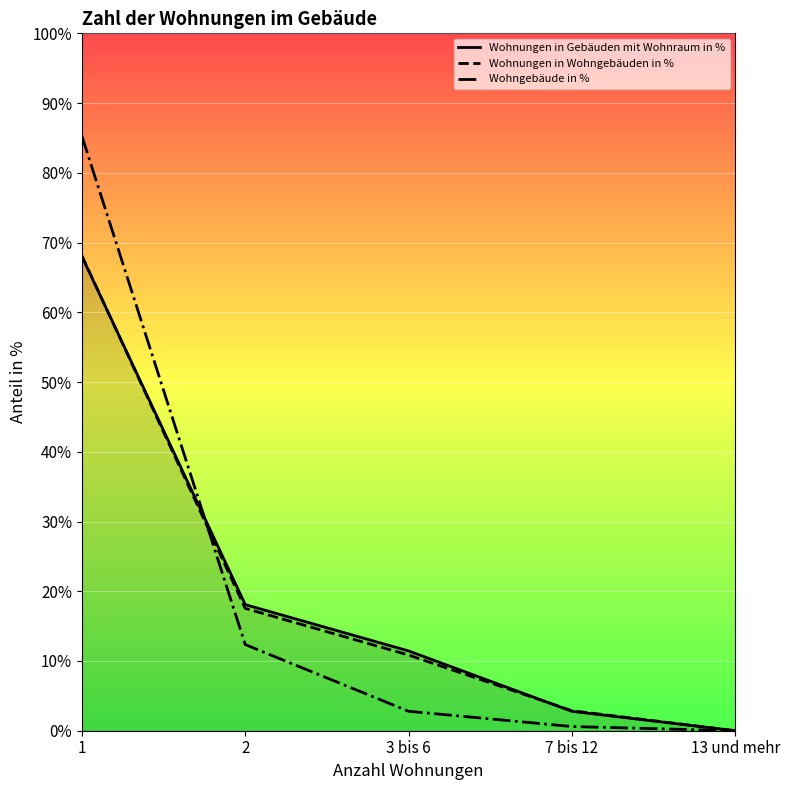

List the labels in order of Wohnungen in Gebäuden mit Wohnraum in % value, smallest first.

13 und mehr, 7 bis 12, 3 bis 6, 2, 1